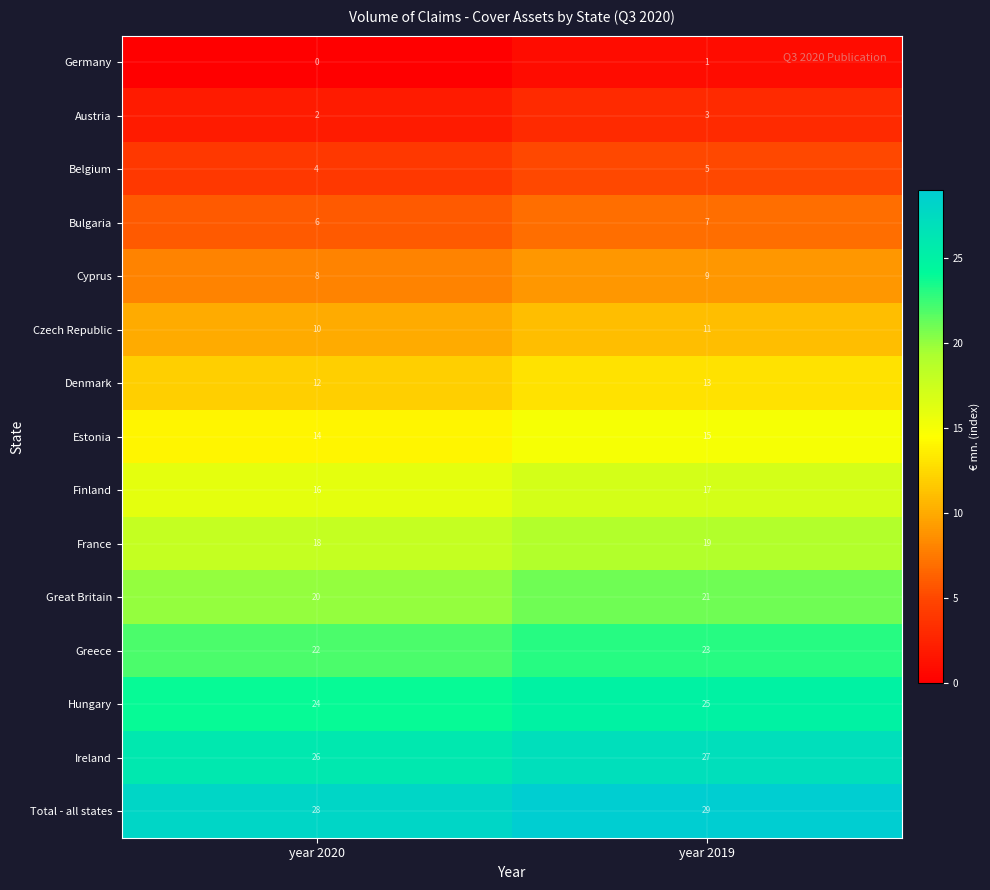

How many categories are shown in the chart?

2